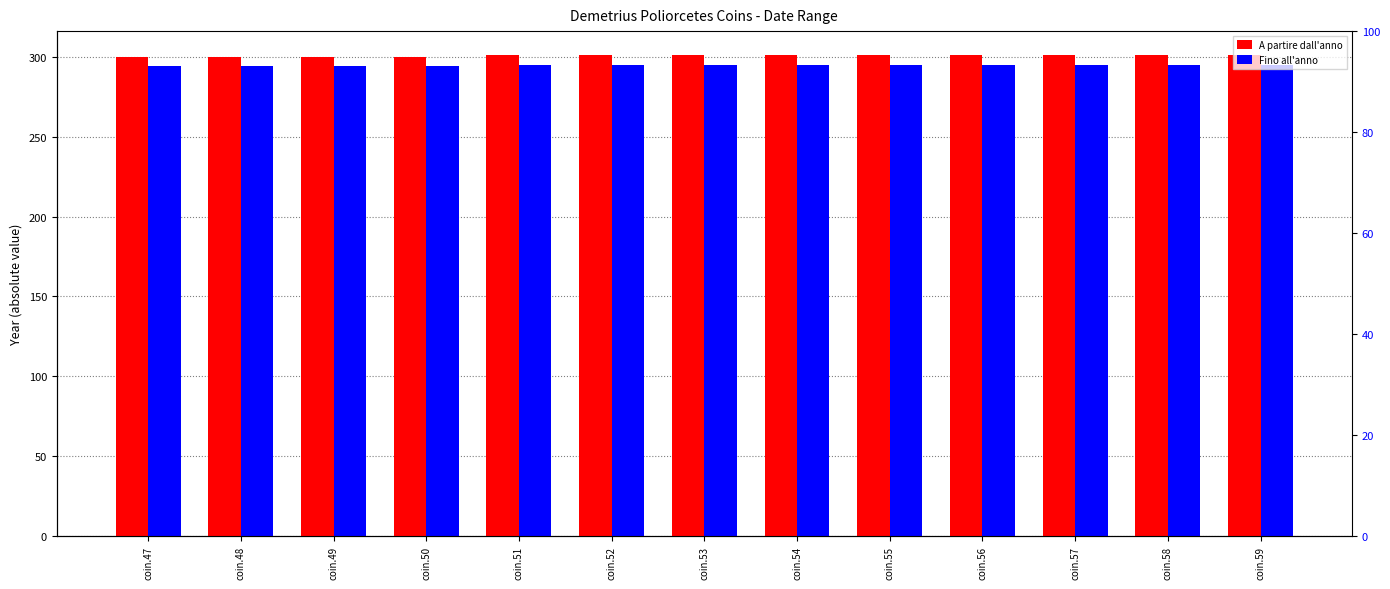

What are all the series names shown in the legend?

A partire dall'anno, Fino all'anno